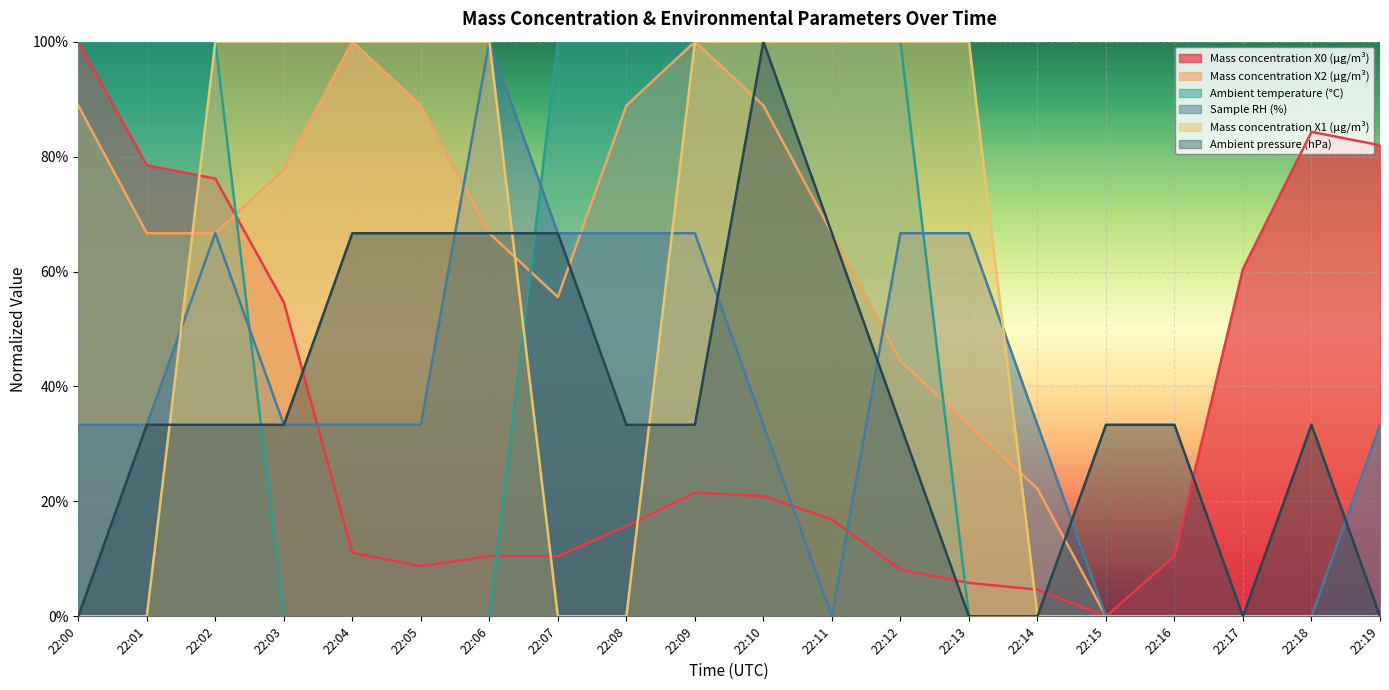

What is the sum of all Mass concentration X1 (μg/m³) values?

10.0